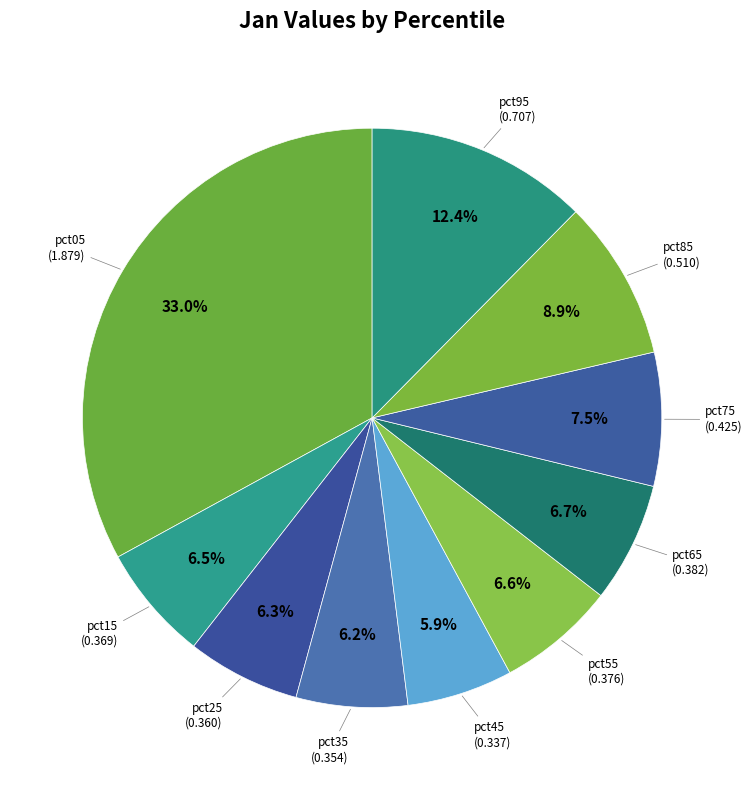

Rank the categories by value from highest to lowest.

pct05, pct95, pct85, pct75, pct65, pct55, pct15, pct25, pct35, pct45